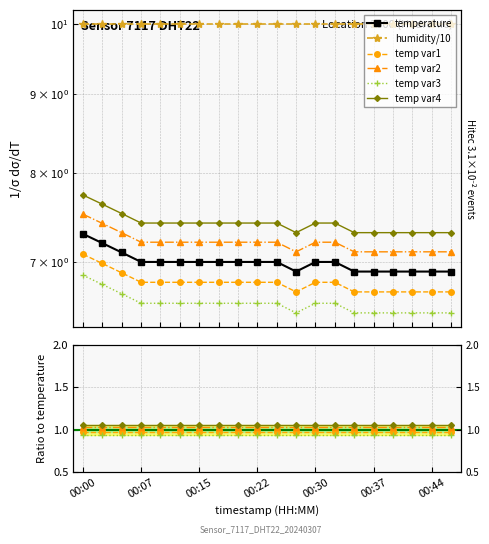

Rank the categories by value from lowest to highest.

00:27, 00:35, 00:37, 00:40, 00:42, 00:44, 00:47, 00:07, 00:10, 00:12, 00:15, 00:17, 00:20, 00:22, 00:25, 00:30, 00:32, 00:05, 00:03, 00:00